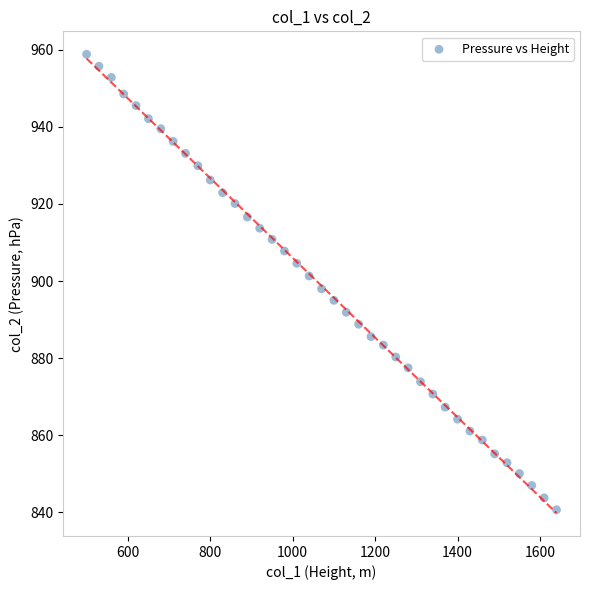

What is the range of X values (max minus min)?

1140.0